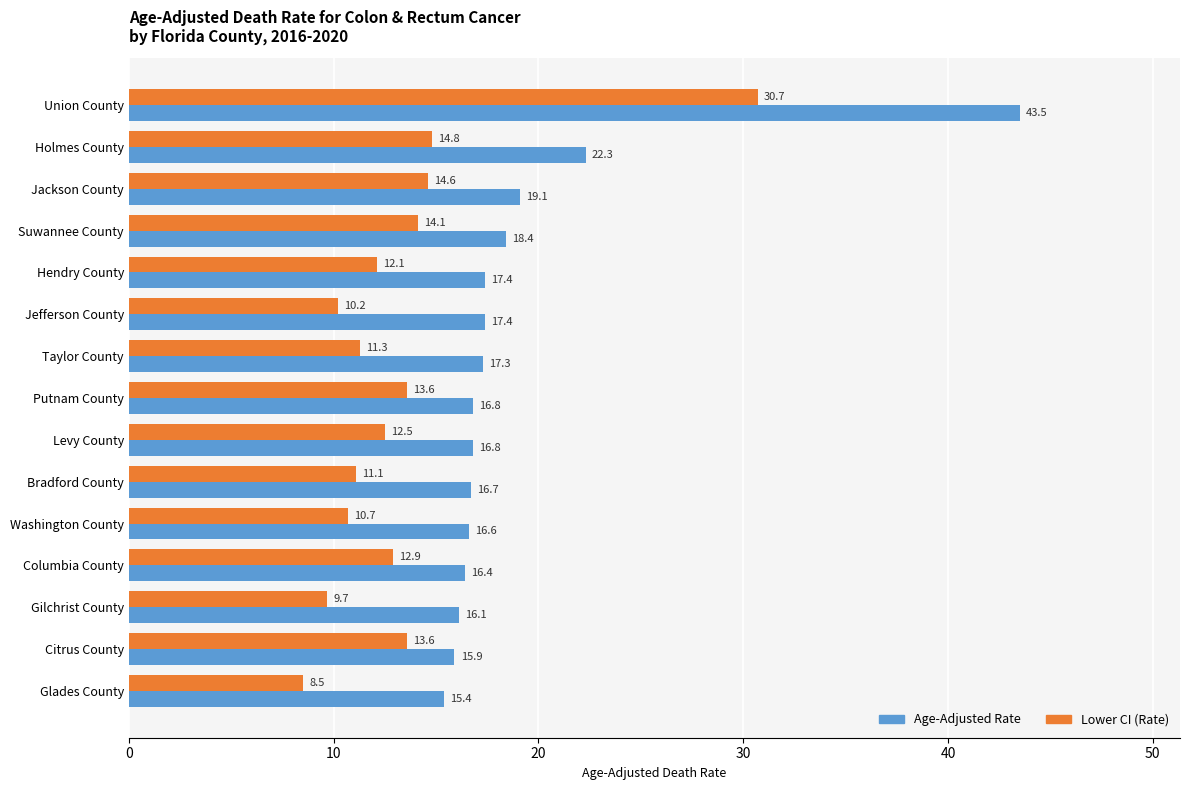

True or false: Age-Adjusted Rate has a value of 28.7 at Columbia County.

False